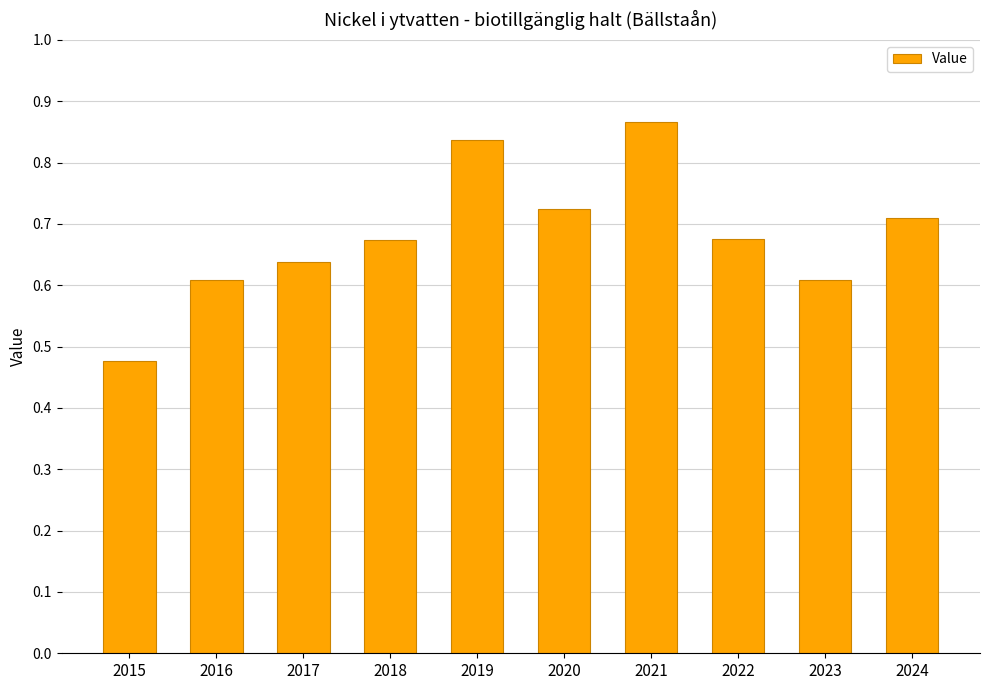

At which label is the value closest to 0?

2015